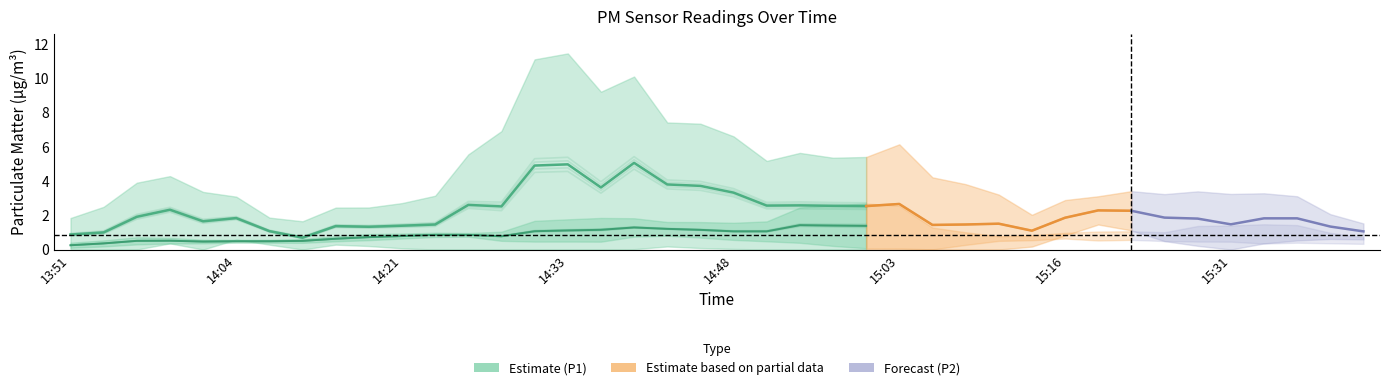

What is the minimum value for P2?

0.4